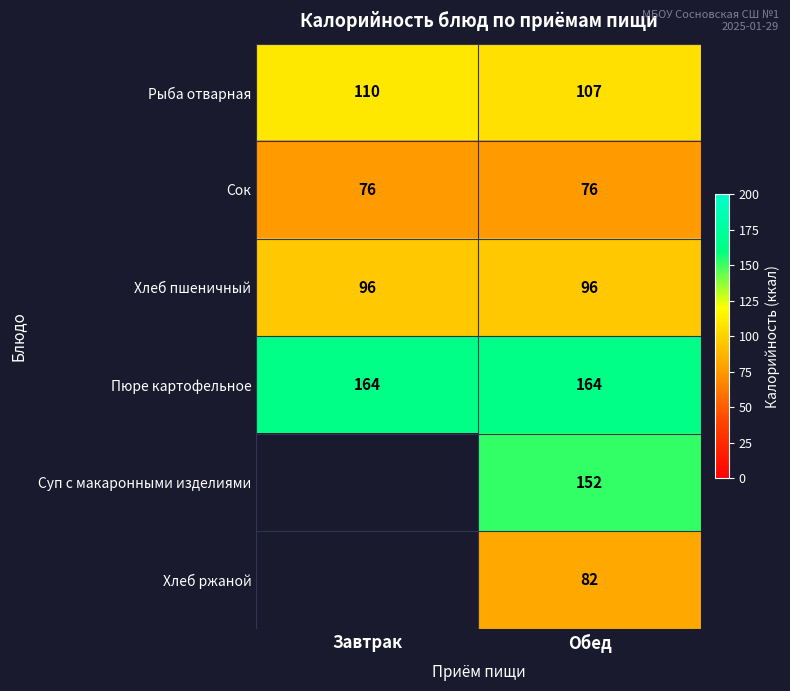

The value of Пюре картофельное at Обед is 237.6. True or false?

False